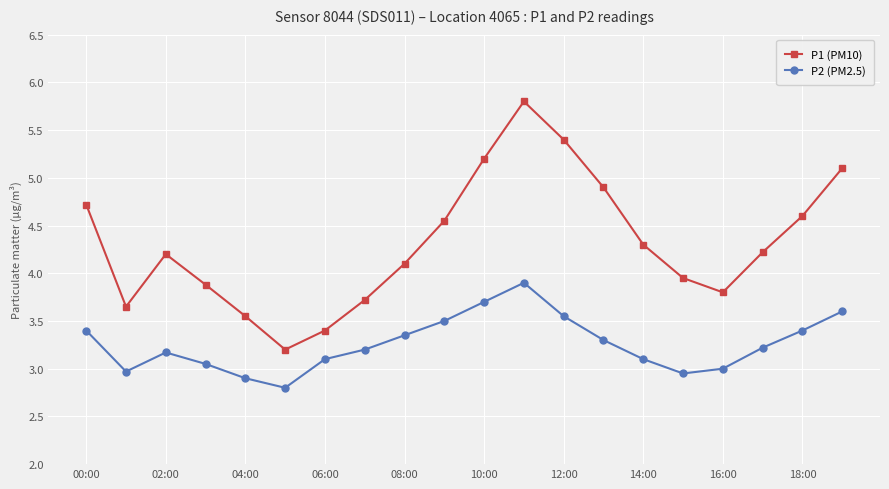

What is the value of the P1 (PM10) point at the 6th from the left?

3.2